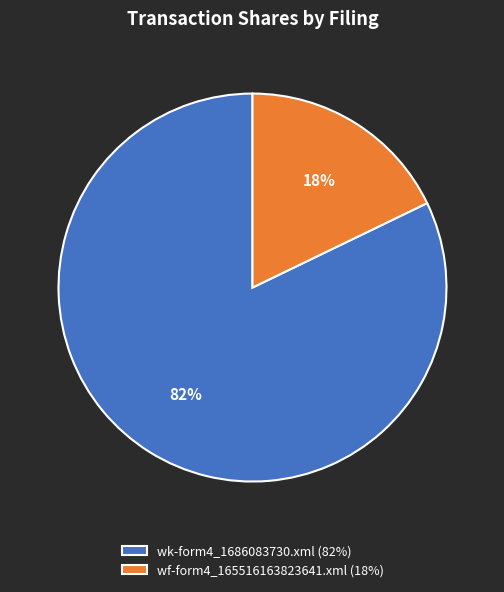

Combined, do wf-form4_165516163823641.xml (18%) and wk-form4_1686083730.xml (82%) account for over 50%?

Yes